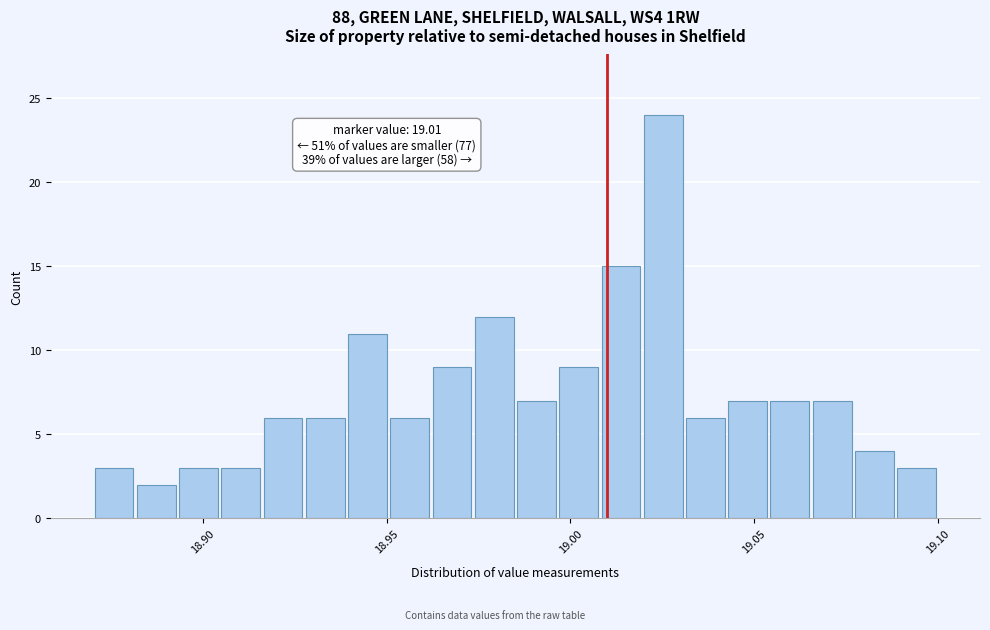

Read against the x-axis, roughly where is the centre of the tallest bar?

19.025